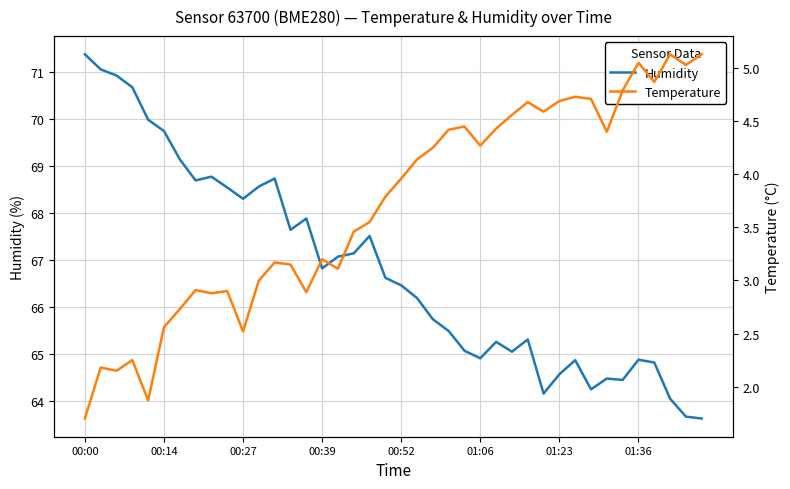

What is the difference between the temperature values at 31 and 27?

0.2